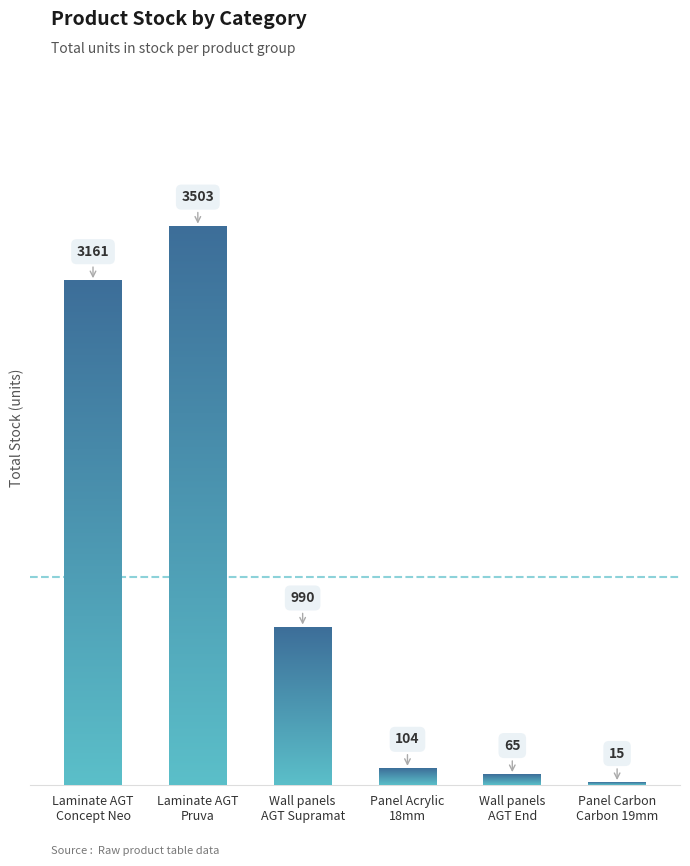

What is the sum of the values at Laminate AGT
Concept Neo and Panel Carbon
Carbon 19mm?

3176